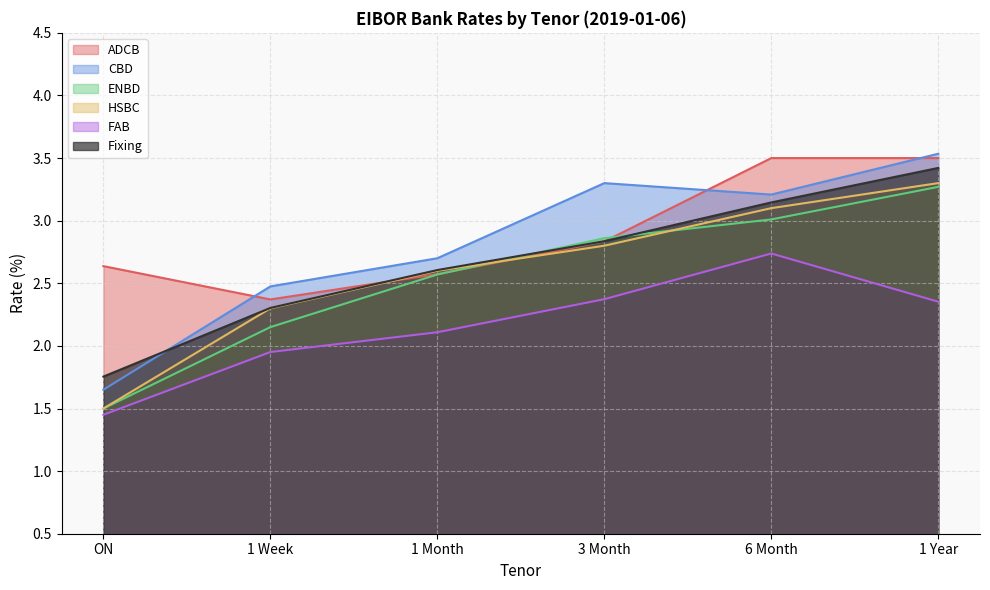

What is the difference between the maximum and minimum values in the CBD series?

1.9